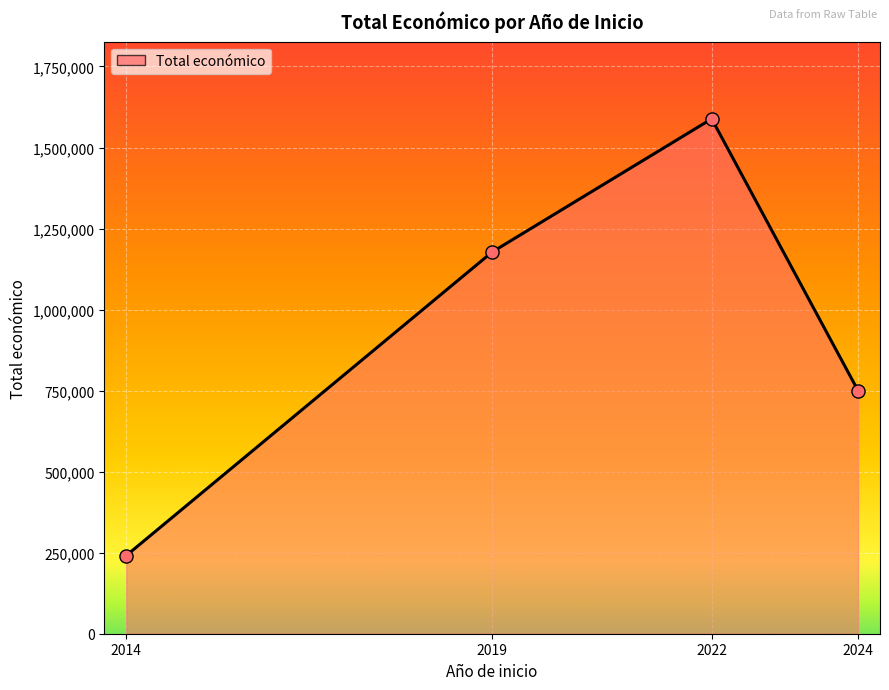

What is the change in value from 2014 to 2022?

+1347498